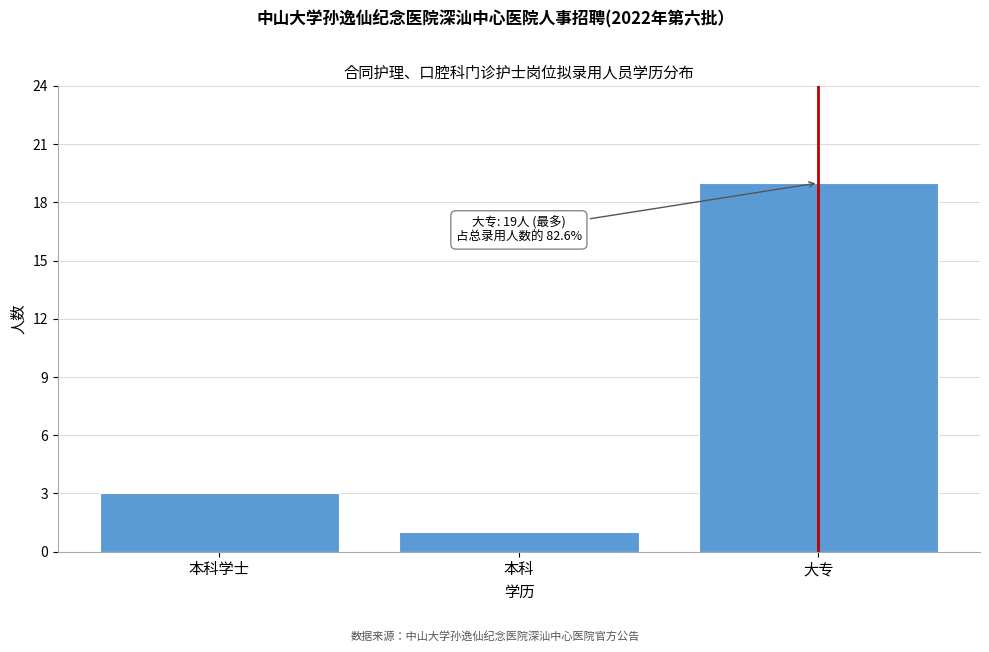

Reading left to right, transcribe all the data shown in this chart.

3	1	19